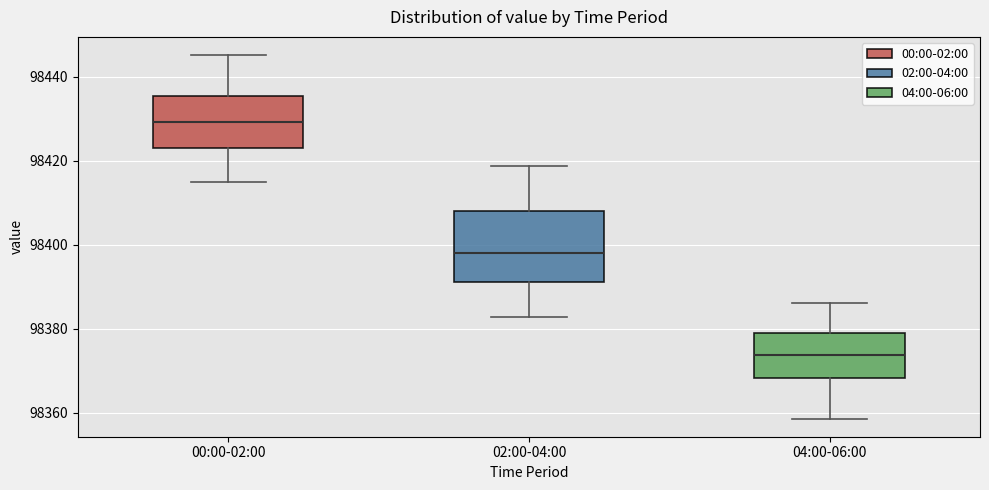

Where does the lower whisker of the box for 00:00-02:00 end on the y-axis? The values are not printed on the chart, so give them approximately, as read against the axis.

98414